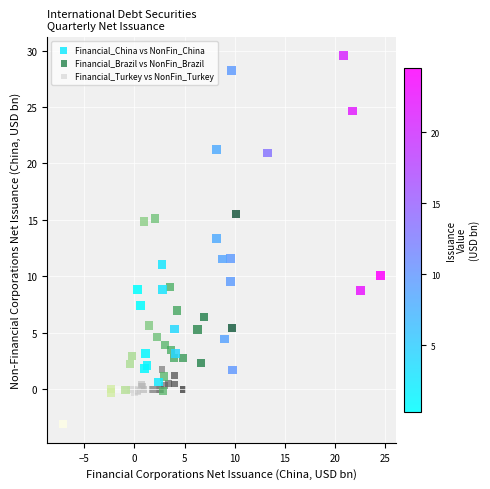

Which series reaches the maximum Y coordinate?

Financial_China vs NonFin_China